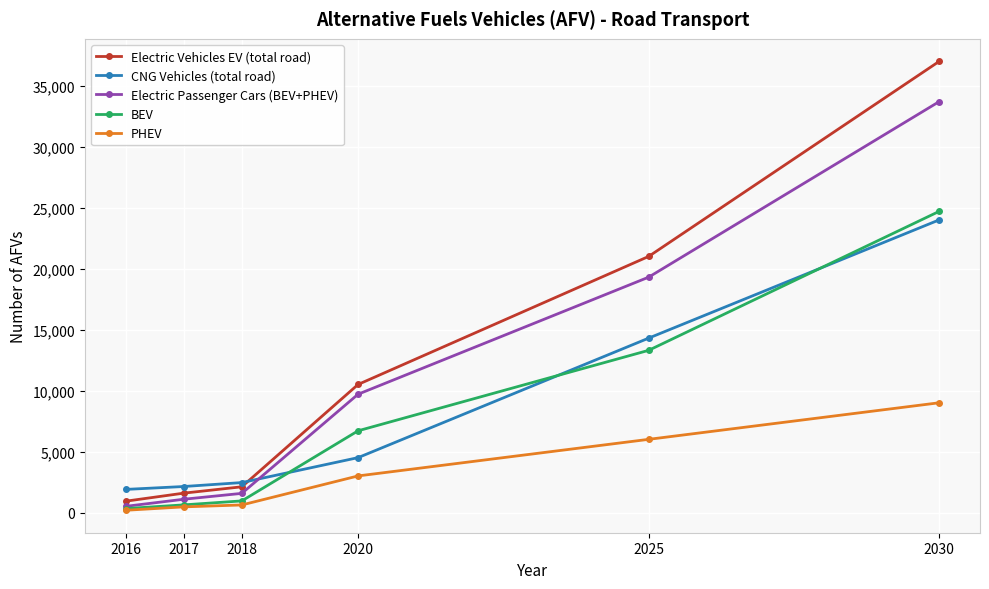

True or false: Electric Vehicles EV (total road) has a value of 3777 at 2020.

False